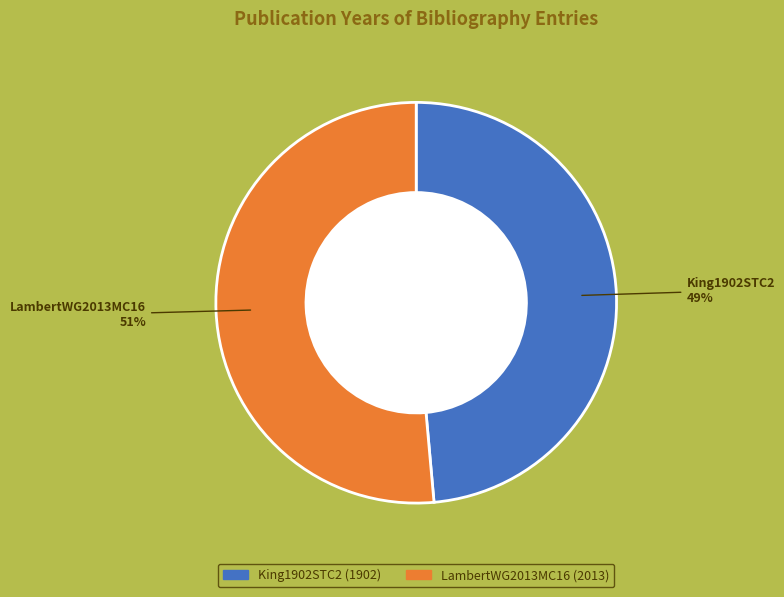

To the nearest percent, what is the average slice percentage?

50%